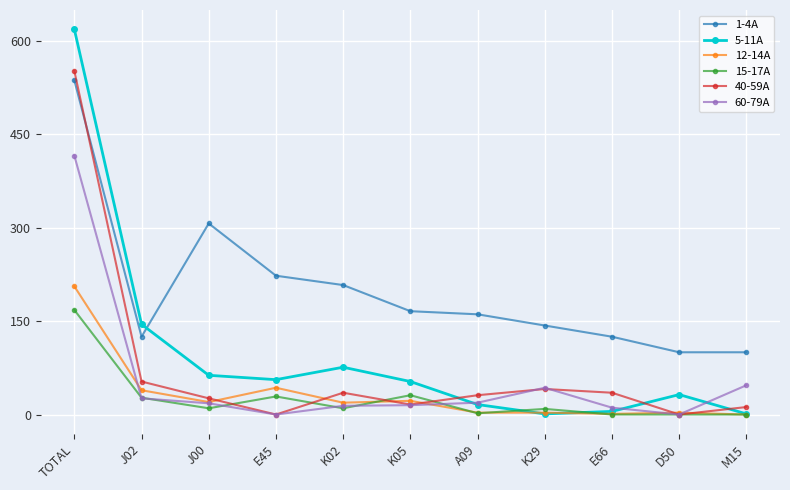

True or false: 1-4A and 15-17A intersect in this chart.

False